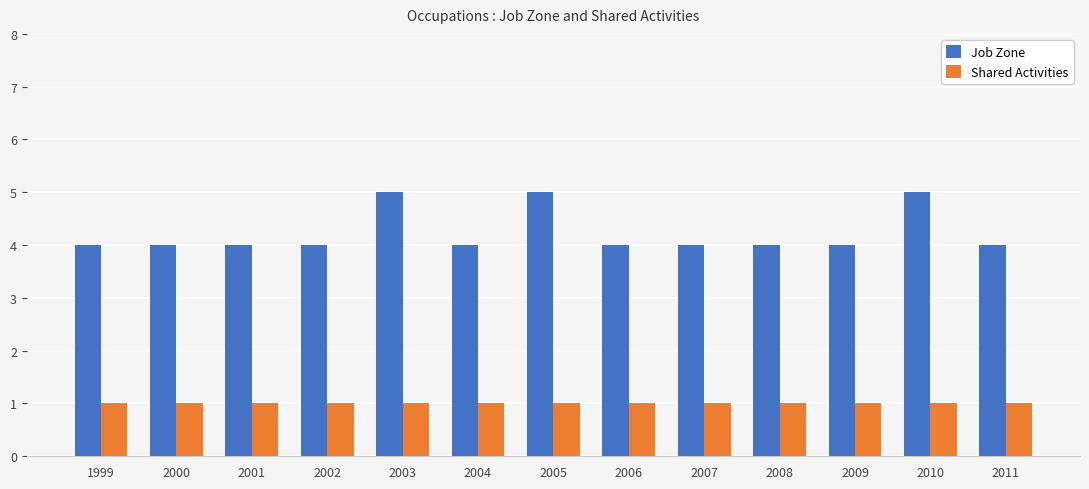

Is the value of Shared Activities at 2004 greater than the value of Job Zone at 2011?

No